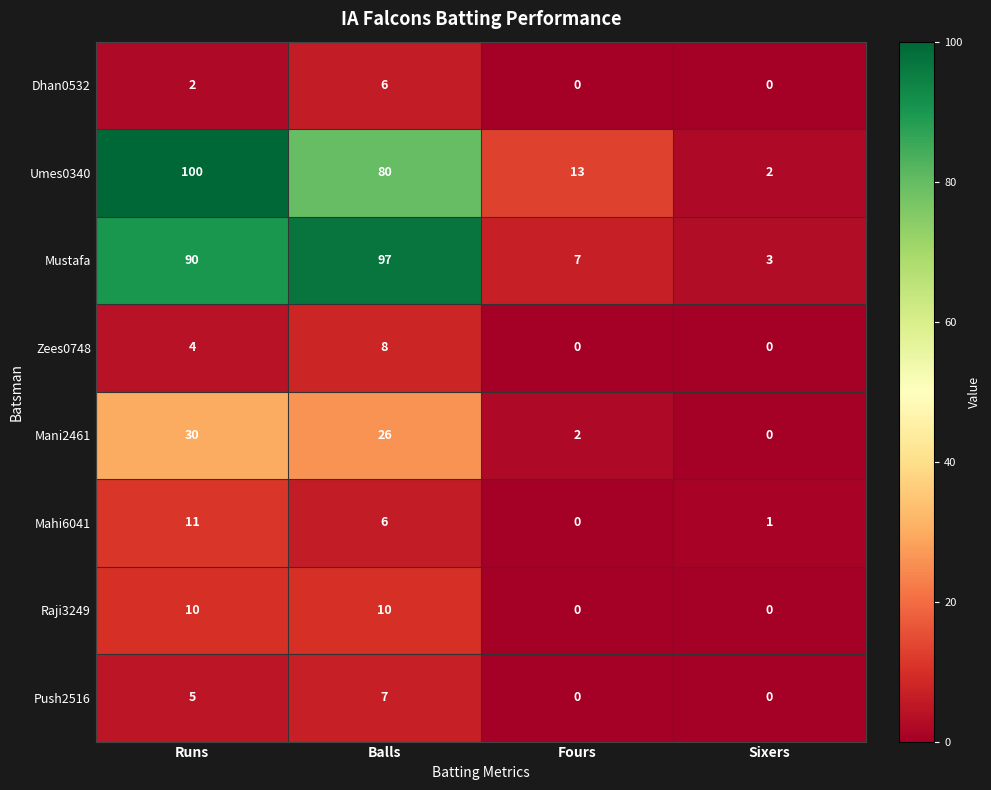

Count the number of categories in the chart.

4